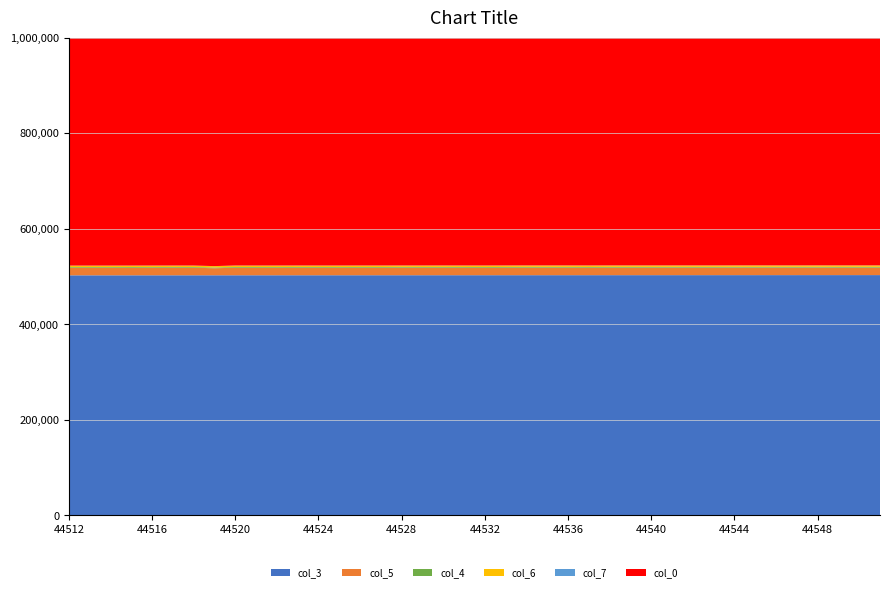

Reading left to right, transcribe all the data shown in this chart.

col_3: 44512=502254	44513=502265	44514=502276	44515=502288	44516=502299	44517=502310	44518=502321	44519=502333	44520=502344	44521=502355	44522=502366	44523=502378	44524=502389	44525=502400	44526=502412	44527=502423	44528=502434	44529=502445	44530=502457	44531=502468	44532=502479	44533=502491	44534=502502	44535=502513	44536=502524	44537=502536	44538=502547	44539=502558	44540=502570	44541=502581	44542=502592	44543=502603	44544=502615	44545=502626	44546=502637	44547=502649	44548=502660	44549=502671	44550=502682	44551=502694
col_5: 44512=15559	44513=15560	44514=15671	44515=15586	44516=15694	44517=15807	44518=15707	44519=14739	44520=15682	44521=15661	44522=15654	44523=15700	44524=15705	44525=15541	44526=15685	44527=15658	44528=15756	44529=15703	44530=15689	44531=15617	44532=15486	44533=15628	44534=15691	44535=15693	44536=15676	44537=15587	44538=15639	44539=15645	44540=15658	44541=15702	44542=15640	44543=15652	44544=15730	44545=15700	44546=15746	44547=15678	44548=15753	44549=15587	44550=15623	44551=15603
col_4: 44512=1581	44513=1621	44514=1556	44515=1664	44516=1513	44517=1580	44518=1541	44519=1542	44520=1572	44521=1564	44522=1527	44523=1592	44524=1555	44525=1557	44526=1554	44527=1540	44528=1606	44529=1537	44530=1592	44531=1568	44532=1590	44533=1572	44534=1616	44535=1595	44536=1556	44537=1531	44538=1618	44539=1598	44540=1554	44541=1559	44542=1580	44543=1563	44544=1533	44545=1510	44546=1530	44547=1570	44548=1518	44549=1584	44550=1587	44551=1577
col_6: 44512=3084	44513=3034	44514=2992	44515=2982	44516=3043	44517=2906	44518=2999	44519=2843	44520=3042	44521=3021	44522=3080	44523=2984	44524=2975	44525=3113	44526=3014	44527=3046	44528=2908	44529=3005	44530=3001	44531=3036	44532=3120	44533=3051	44534=3003	44535=3006	44536=3049	44537=3095	44538=3015	44539=3025	44540=3050	44541=3005	44542=3038	44543=3001	44544=3027	44545=3089	44546=2991	44547=2998	44548=3016	44549=3058	44550=3034	44551=3051
col_7: 44512=48	44513=55	44514=46	44515=60	44516=69	44517=53	44518=51	44519=66	44520=46	44521=56	44522=43	44523=58	44524=60	44525=60	44526=49	44527=50	44528=53	44529=57	44530=54	44531=56	44532=51	44533=58	44534=56	44535=60	44536=49	44537=54	44538=53	44539=55	44540=47	44541=45	44542=57	44543=58	44544=49	44545=61	44546=49	44547=46	44548=46	44549=54	44550=39	44551=55
col_0: 44512=1539237611	44513=1539237622	44514=1539237633	44515=1539237645	44516=1539237656	44517=1539237667	44518=1539237678	44519=1539237690	44520=1539237701	44521=1539237712	44522=1539237723	44523=1539237735	44524=1539237746	44525=1539237757	44526=1539237769	44527=1539237780	44528=1539237791	44529=1539237802	44530=1539237814	44531=1539237825	44532=1539237836	44533=1539237847	44534=1539237859	44535=1539237870	44536=1539237881	44537=1539237892	44538=1539237904	44539=1539237915	44540=1539237926	44541=1539237938	44542=1539237949	44543=1539237960	44544=1539237971	44545=1539237983	44546=1539237994	44547=1539238005	44548=1539238016	44549=1539238028	44550=1539238039	44551=1539238050